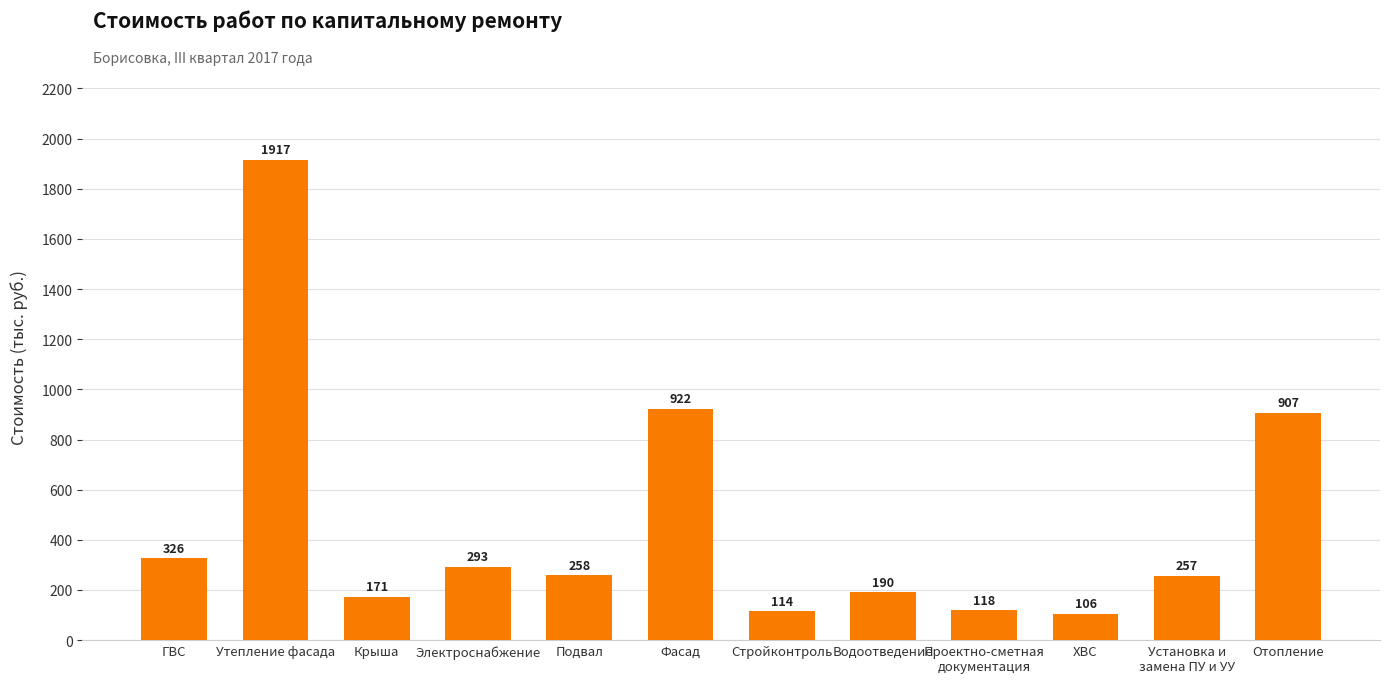

Count the number of values greater than 258.

6